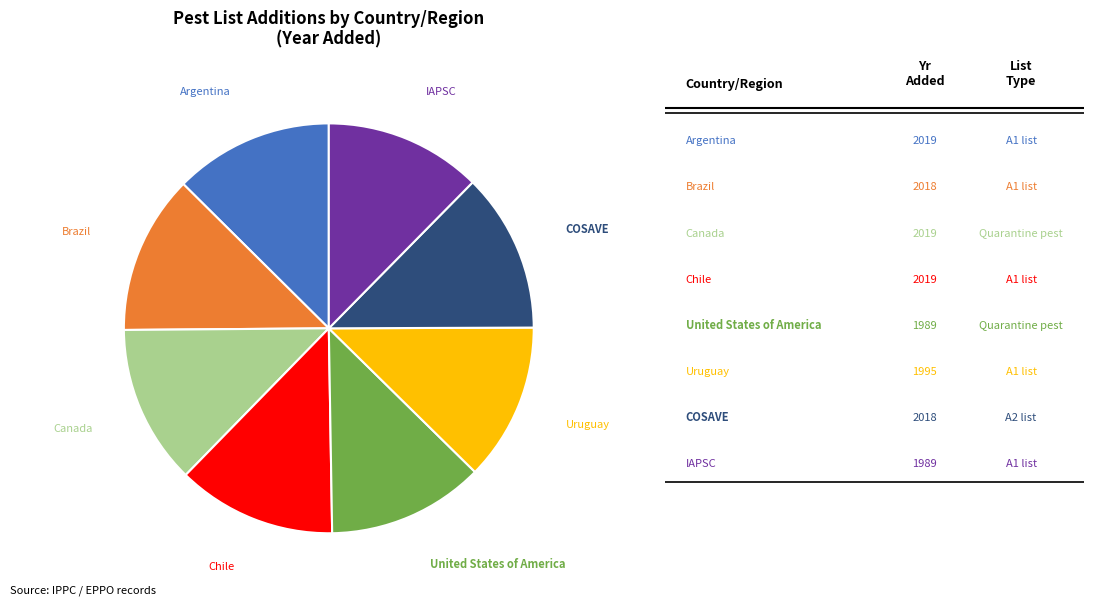

Does any single category account for the majority?

No